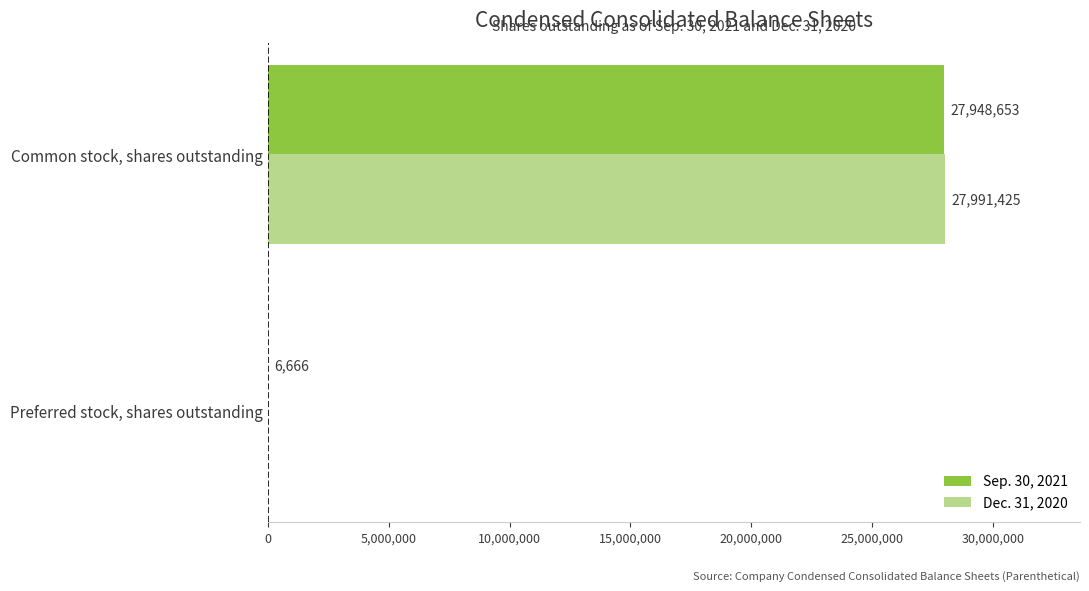

The value of Dec. 31, 2020 at Preferred stock, shares outstanding is 18779284. True or false?

False